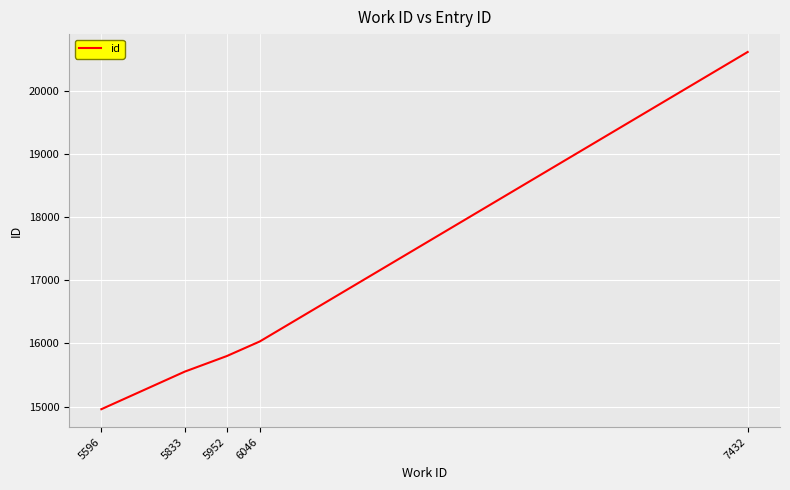

List the labels in order of value, largest first.

7432, 6046, 5952, 5833, 5596